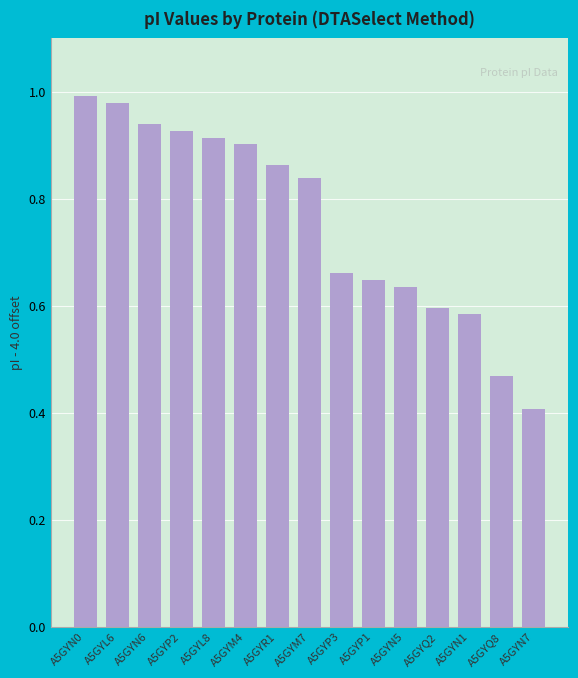

Which category has the highest value across all series?

A5GYN0